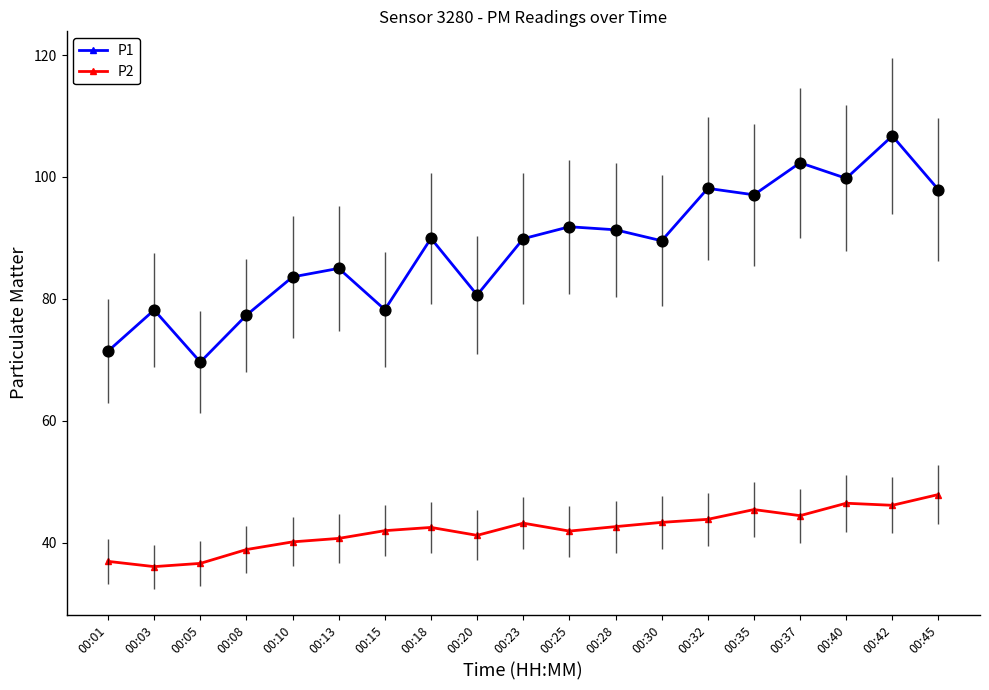

What is the total value across all series at 00:30?

132.9